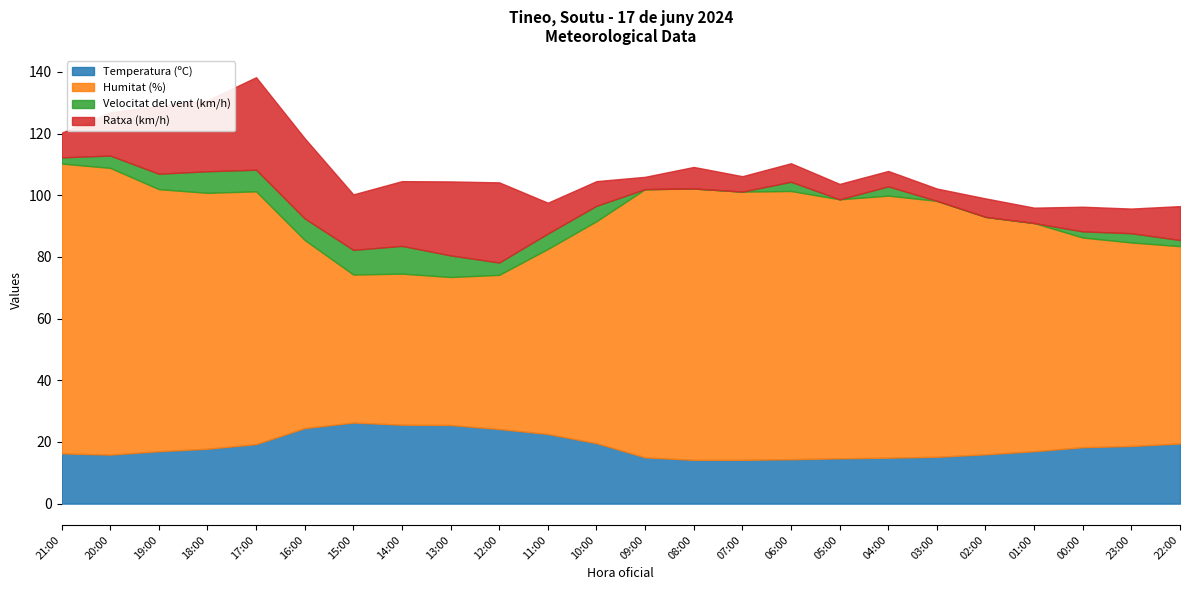

At which label does Temperatura (ºC) reach its minimum?

08:00